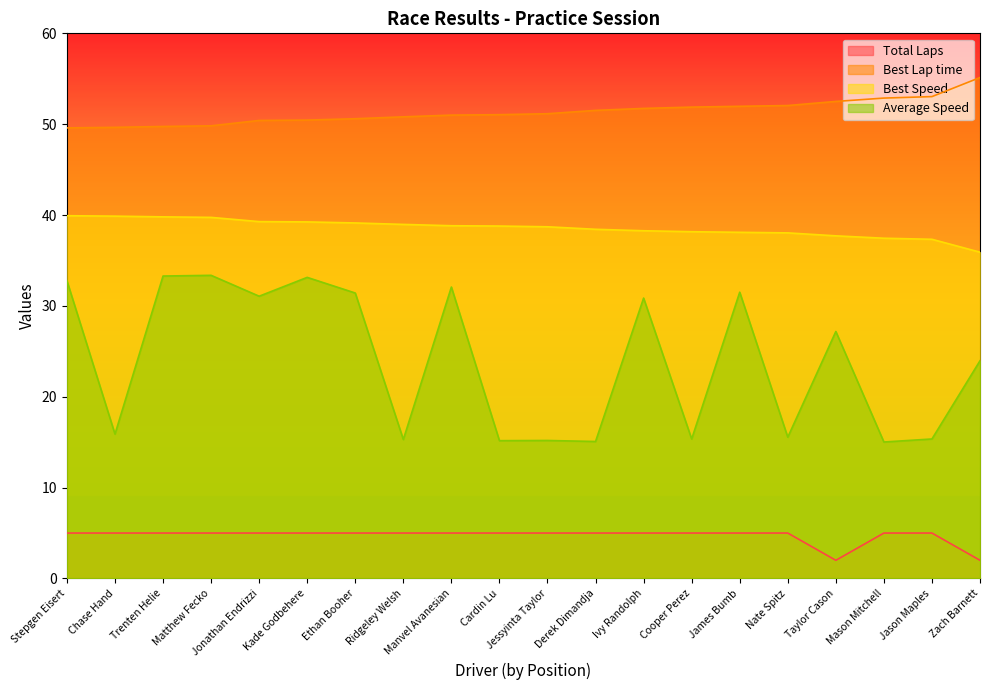

True or false: Average Speed has a value of 7.0 at Trenten Helie.

False